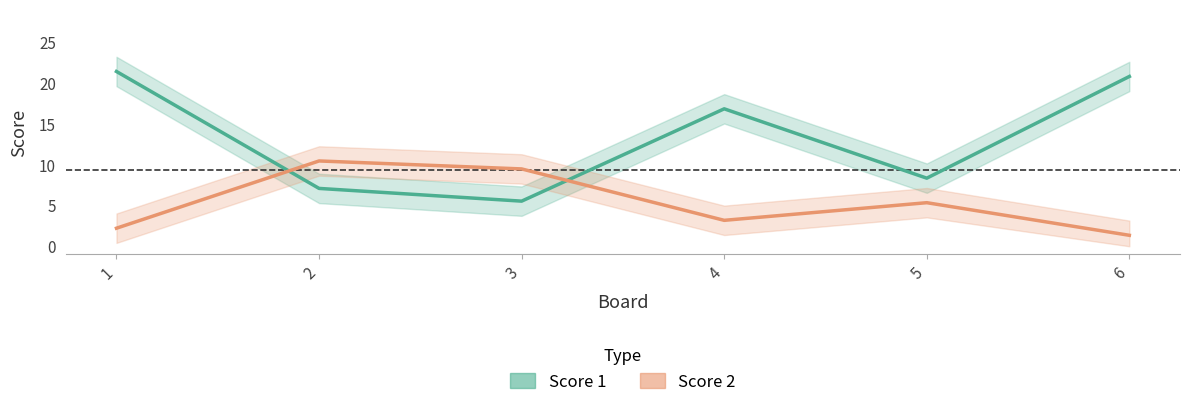

Reading left to right, transcribe all the data shown in this chart.

Score 1: 1=21.4	2=7.1	3=5.5	4=16.8	5=8.3	6=20.8
Score 2: 1=2.2	2=10.5	3=9.5	4=3.2	5=5.3	6=1.3